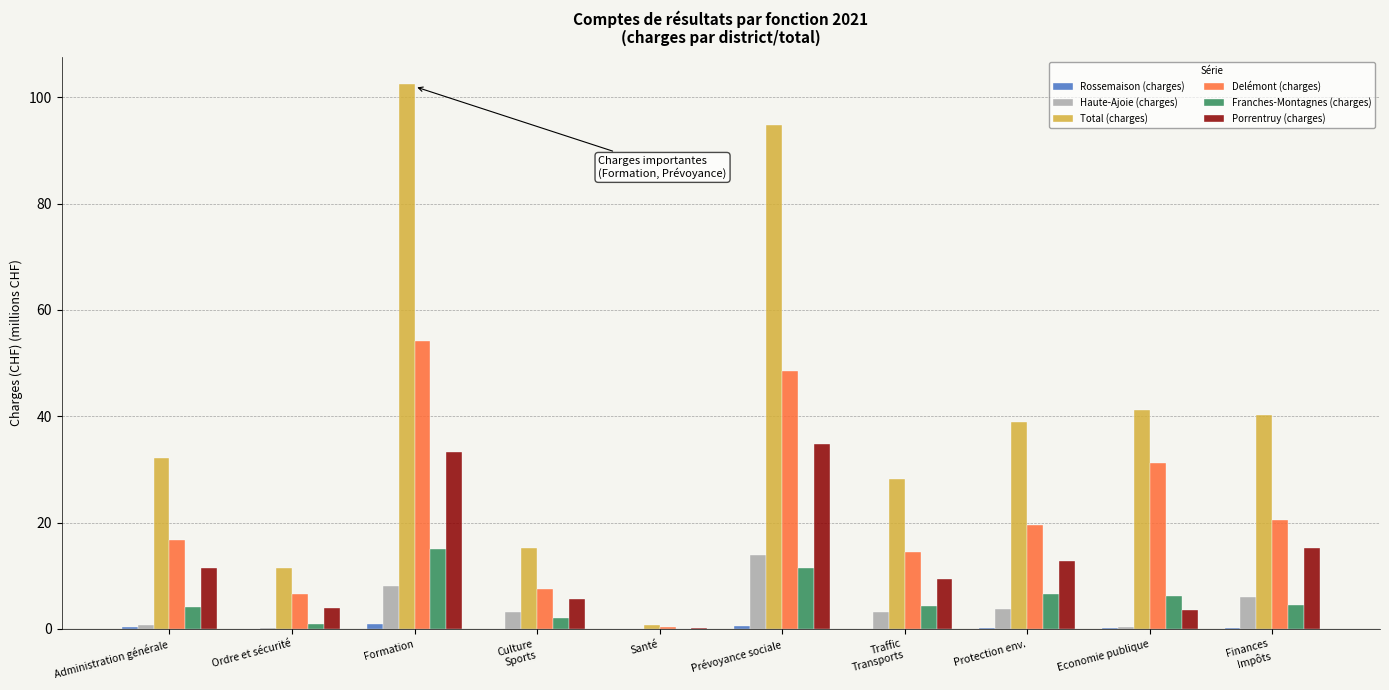

Between Ordre et sécurité and Traffic
Transports, which series saw the biggest shift?

Total (charges)